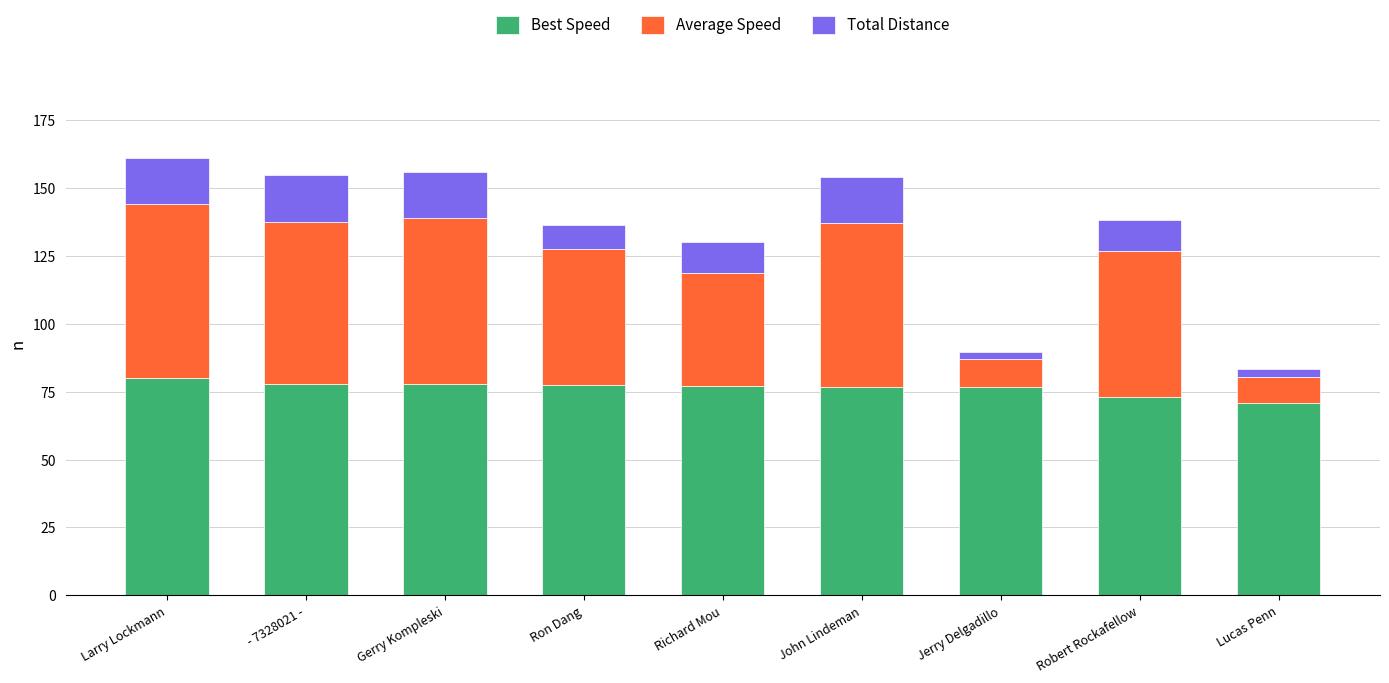

The Best Speed series shows 73.0 at Robert Rockafellow. True or false?

True